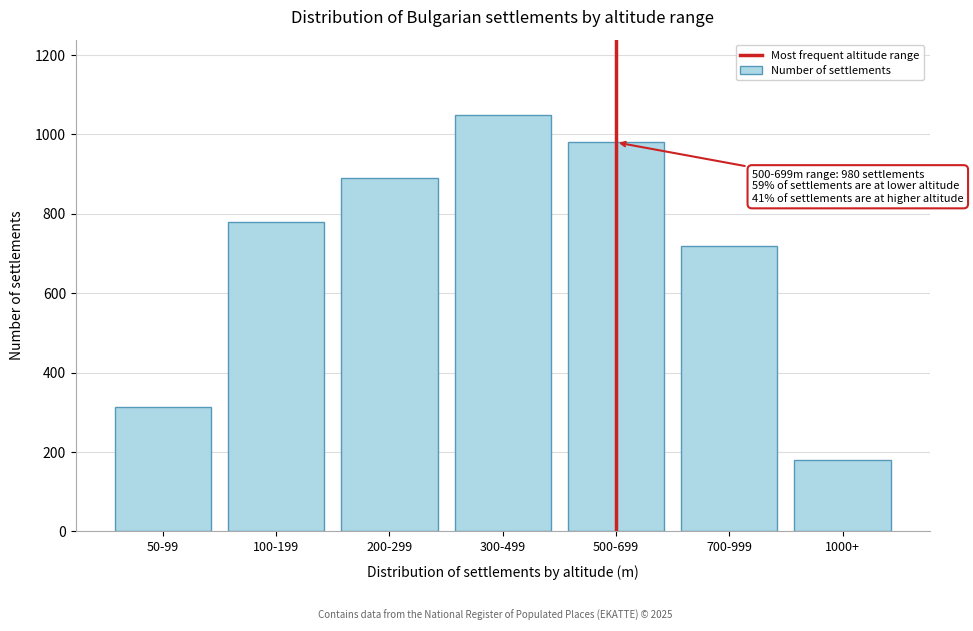

Reading right to left, list all the values displayed in this chart.

1000+=180	700-999=720	500-699=980	300-499=1050	200-299=890	100-199=780	50-99=312